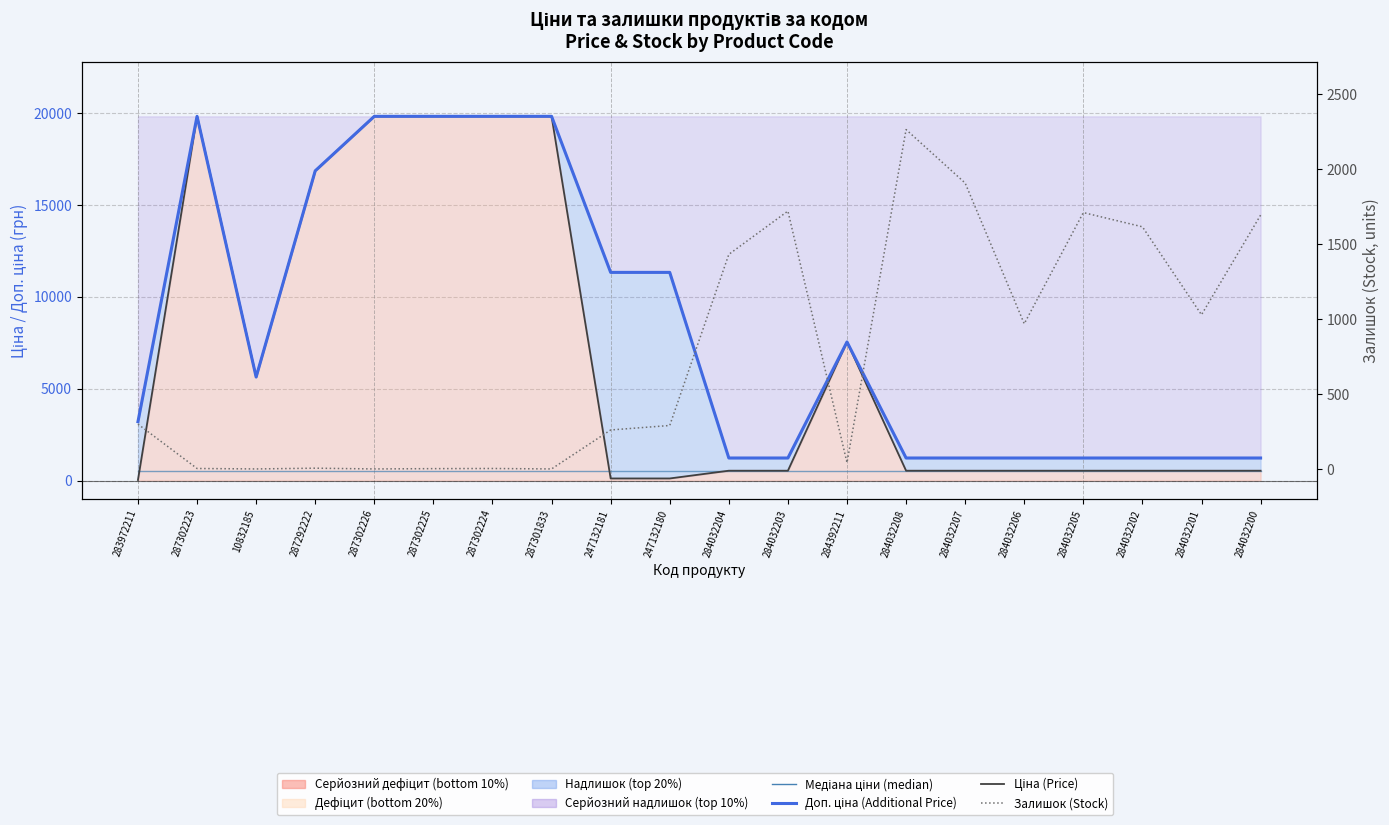

How many lines are shown in the chart?

4